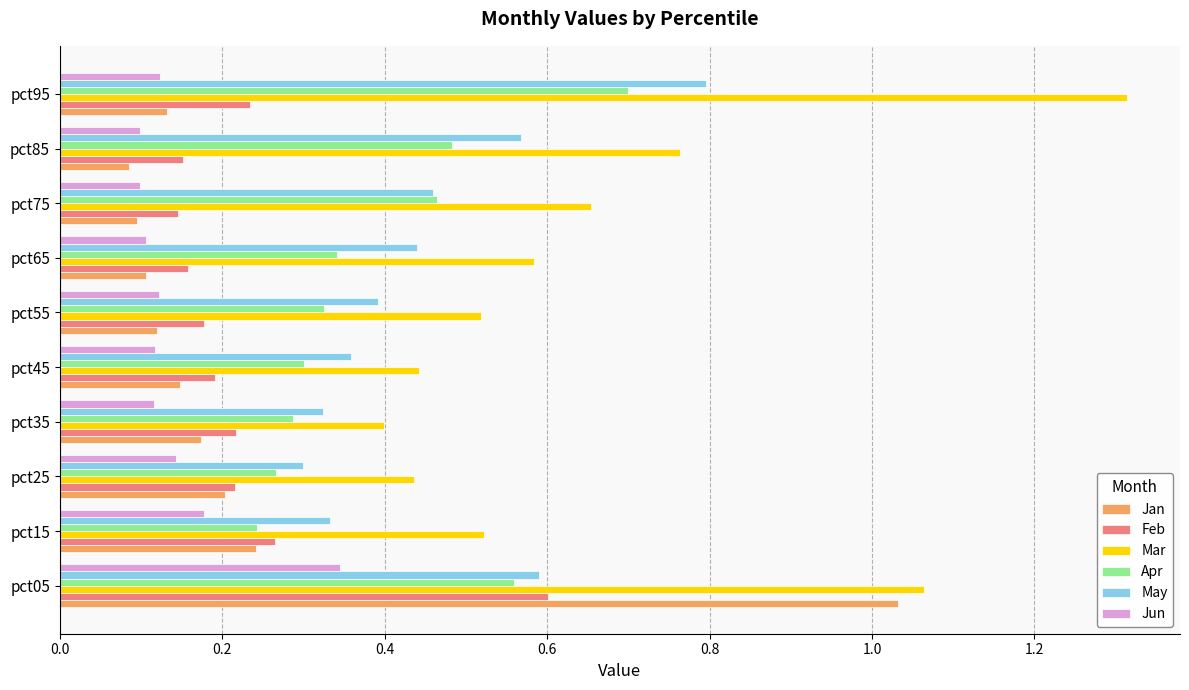

Count the Jun values in the range 0 to 1.

10